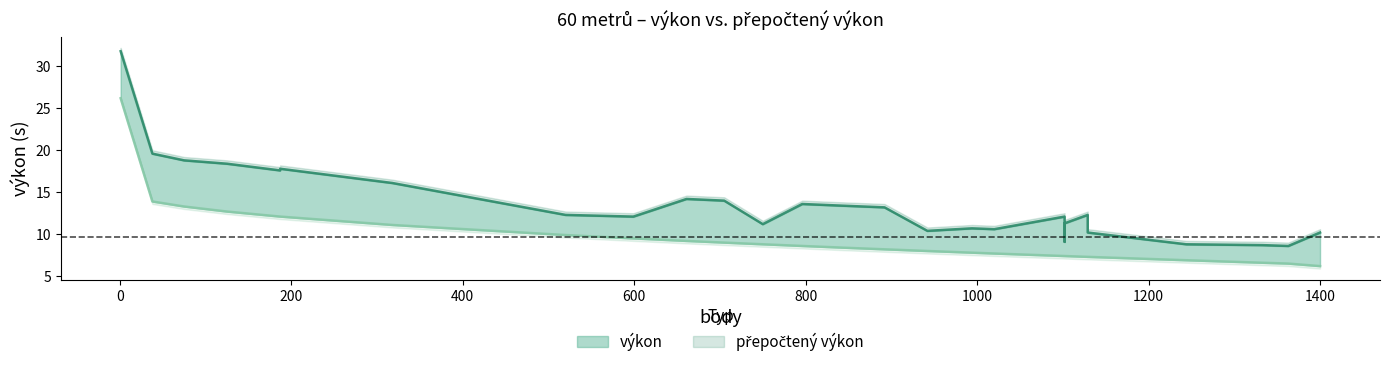

Is the value of výkon at 599 greater than the value of přepočtený výkon at 1129?

Yes